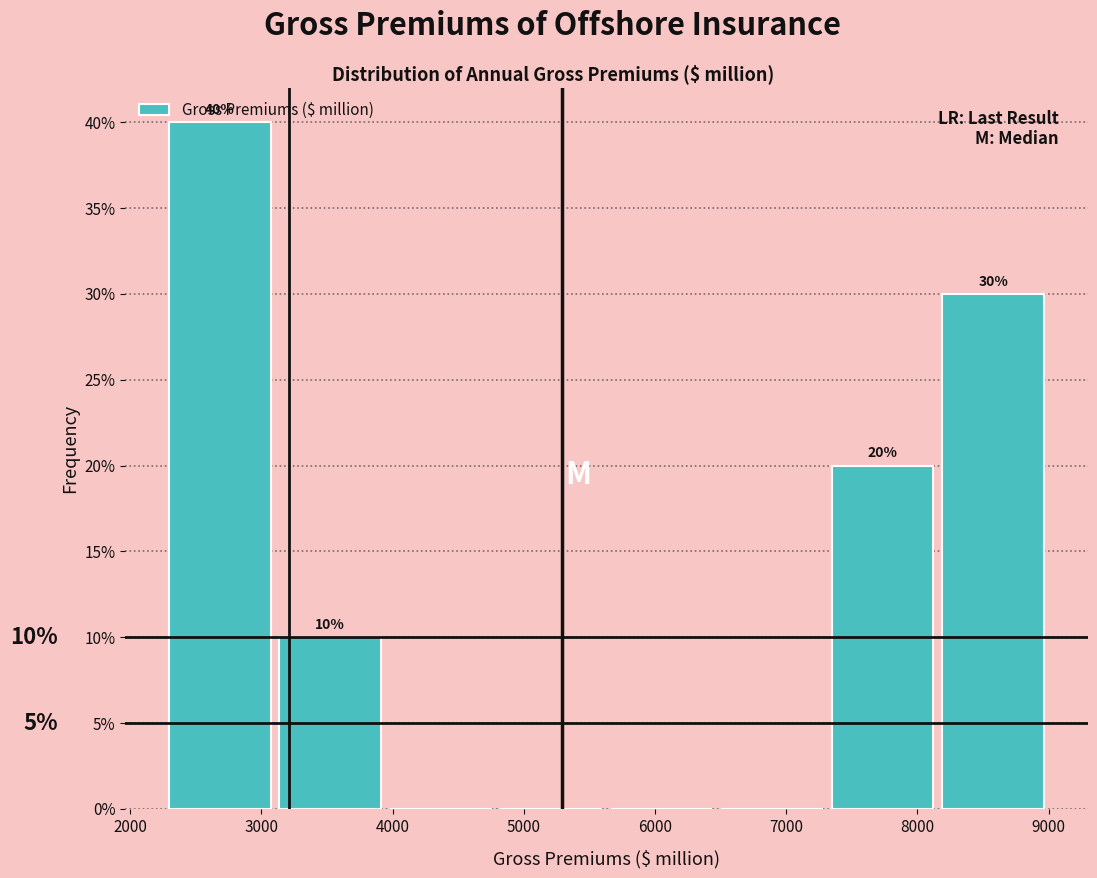

Over which range of the x-axis is the bar tallest?

2300 to 3100